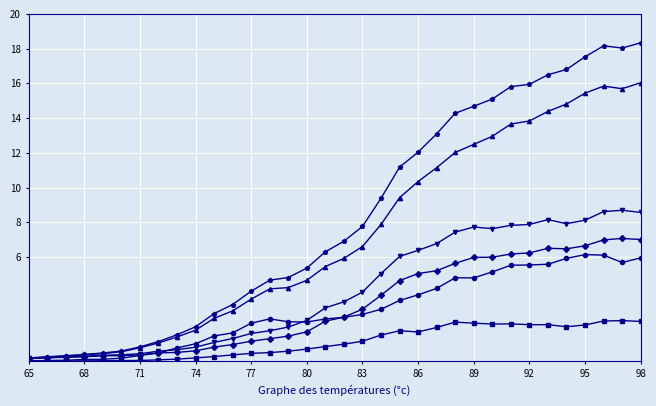

What is the greatest value displayed?

18.3